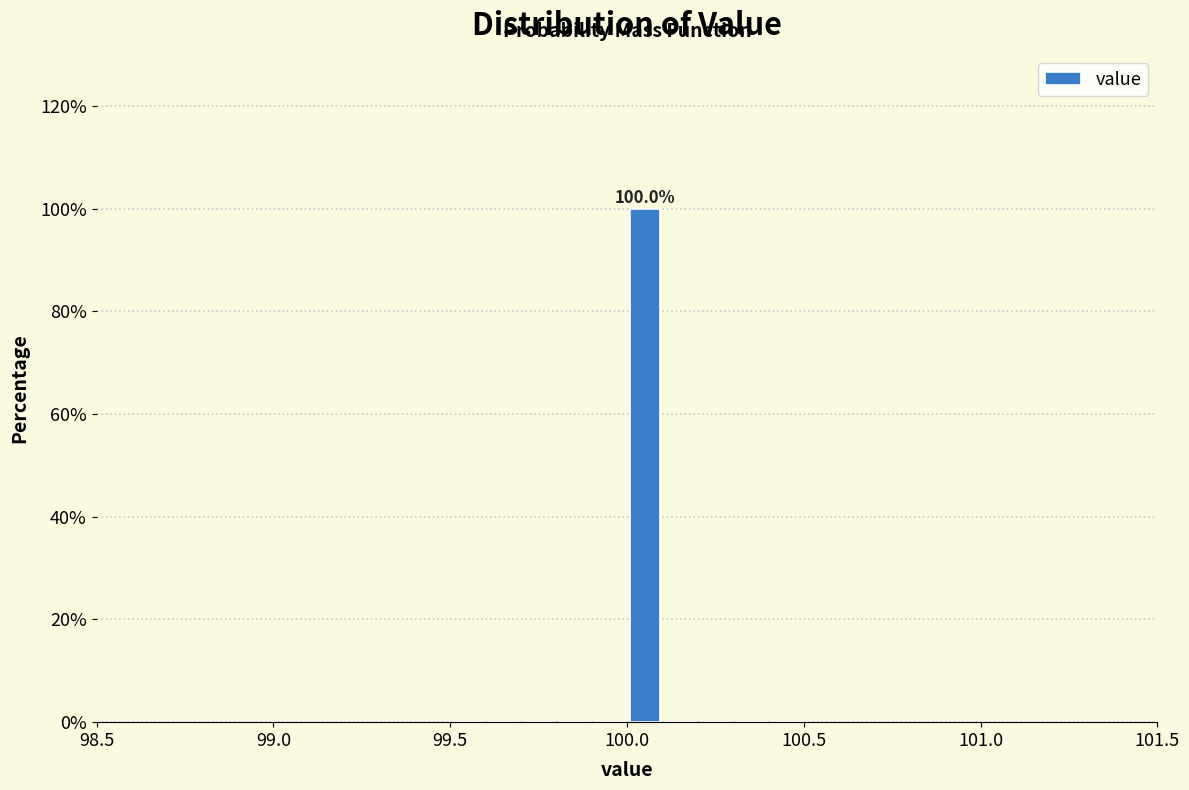

Around what value on the x-axis is the tallest bar? Give the approximate position of its centre, as read against the axis.

100.05